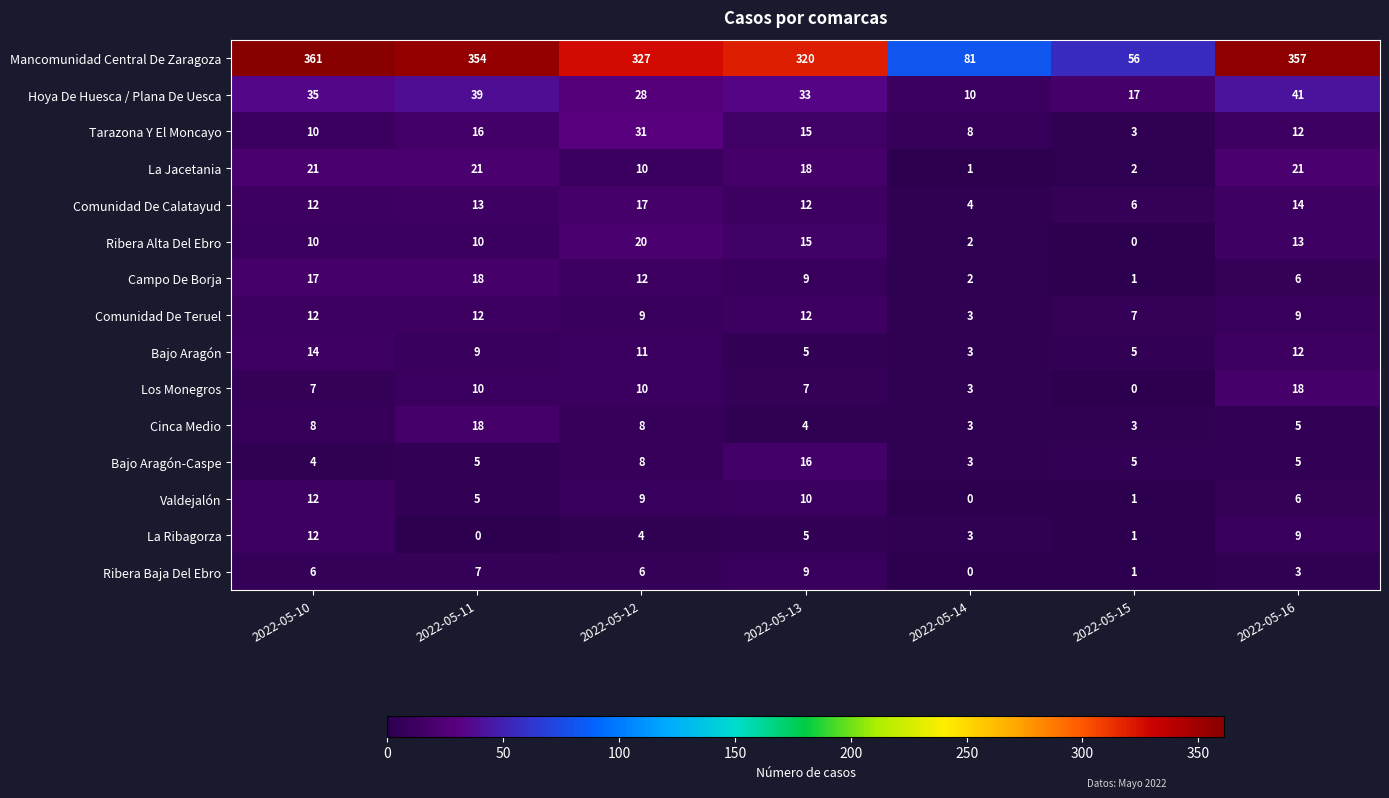

What is the difference between the highest and lowest values at 2022-05-16?

354